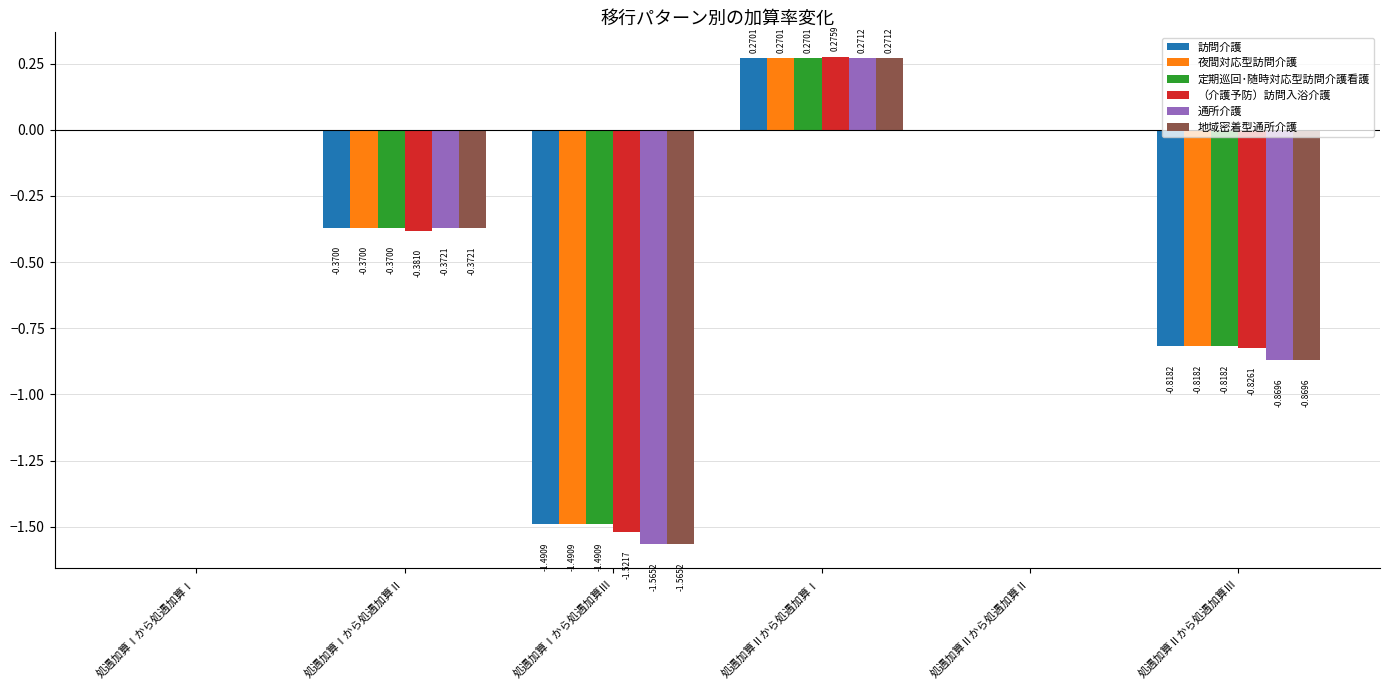

What is the sum of all 地域密着型通所介護 values?

-2.5